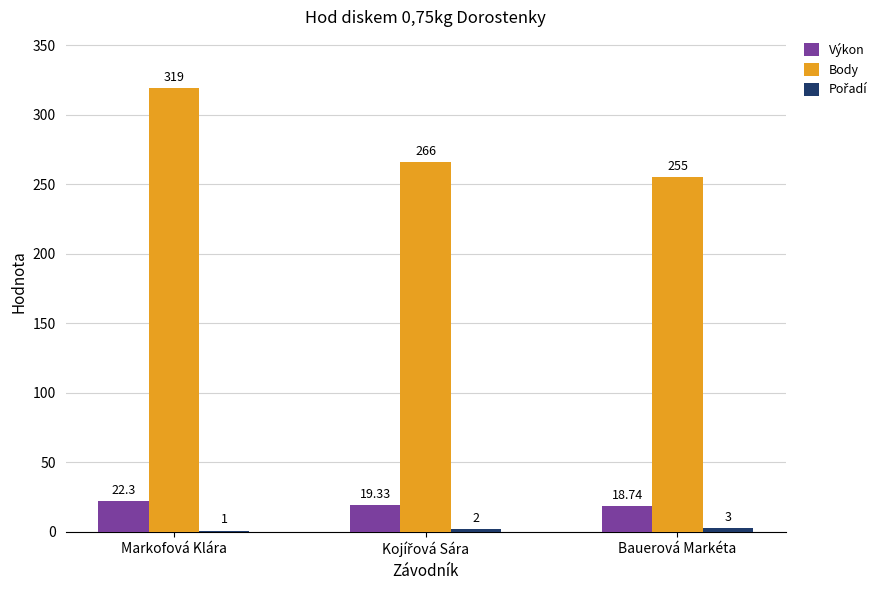

Which category has the highest value in the Výkon series?

Markofová Klára